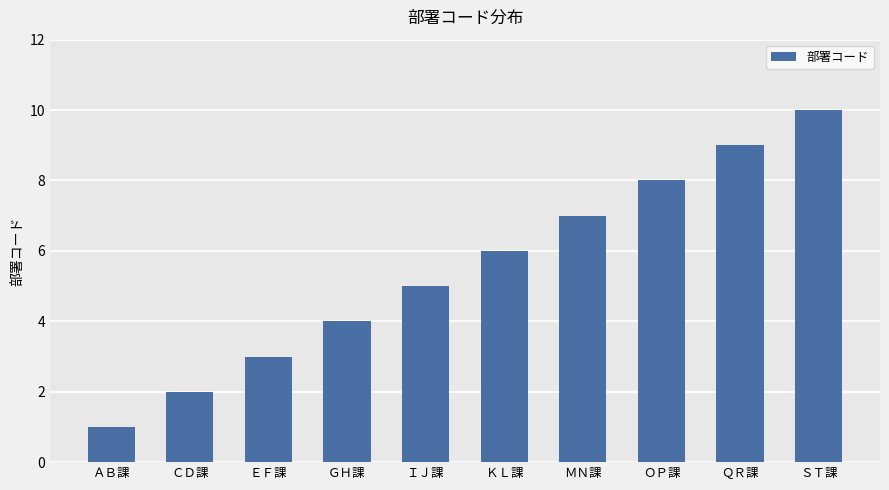

What is the value of the 8th bar from the left?

8